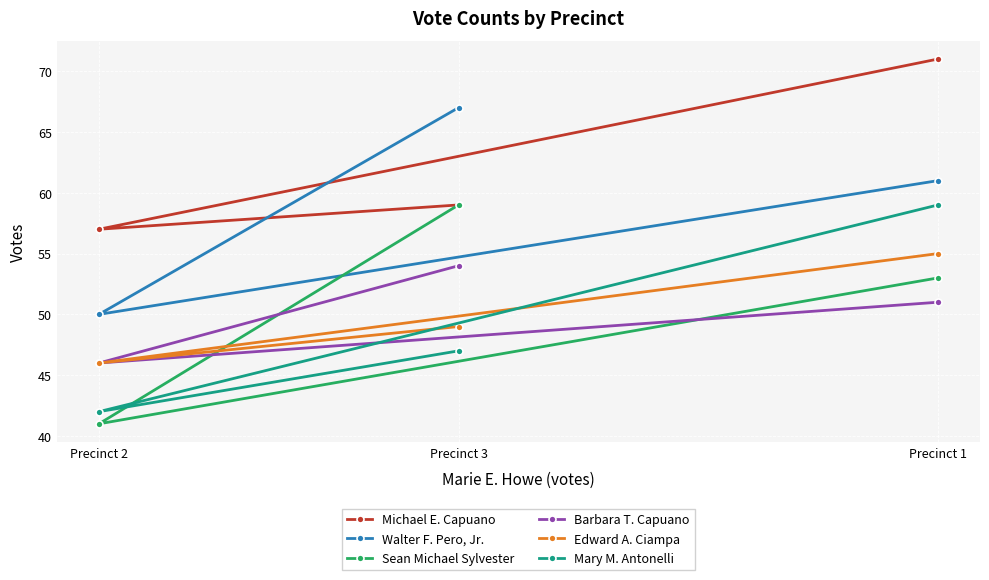

True or false: Edward A. Ciampa has a value of 93 at Precinct 1.

False